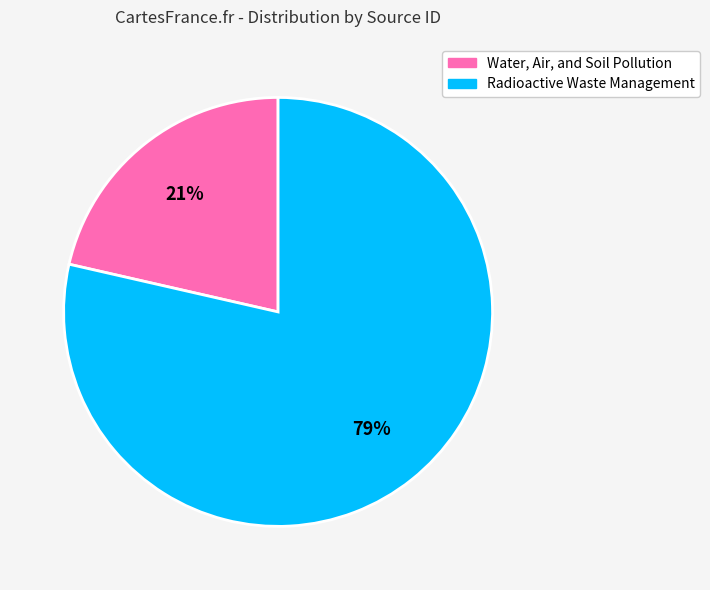

How many slices are in this pie chart?

2